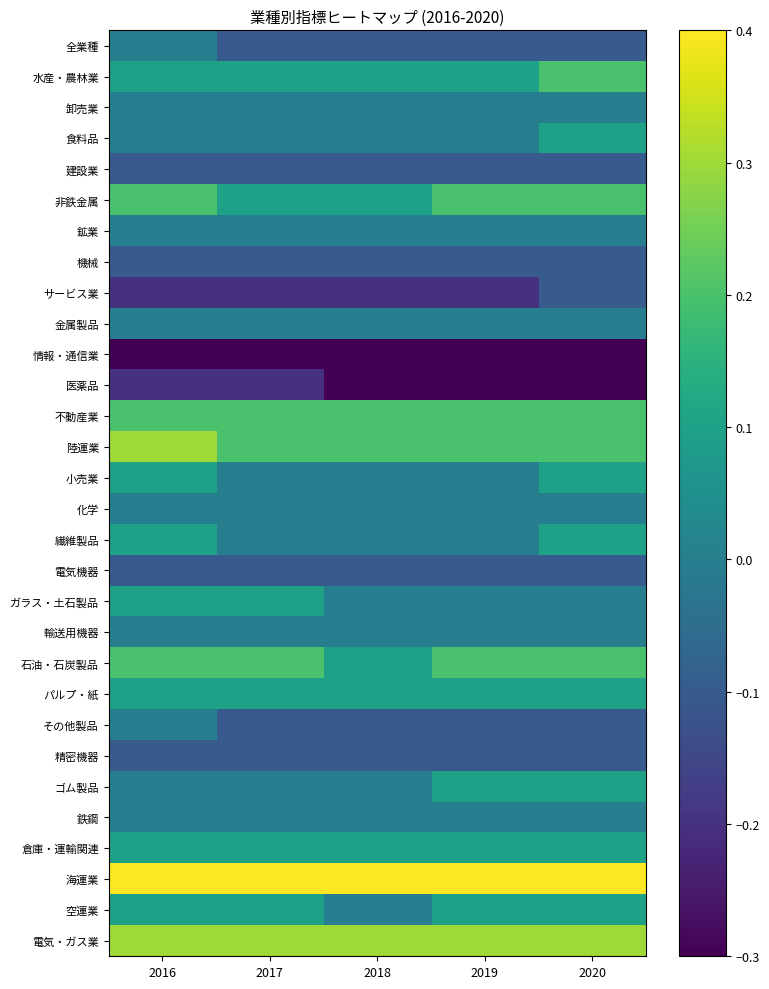

Reading left to right, what are all the values shown in this chart?

全業種: 2016=-0.0	2017=-0.1	2018=-0.1	2019=-0.1	2020=-0.1
水産・農林業: 2016=0.1	2017=0.1	2018=0.1	2019=0.1	2020=0.2
卸売業: 2016=-0.0	2017=-0.0	2018=-0.0	2019=-0.0	2020=-0.0
食料品: 2016=0.0	2017=0.0	2018=0.0	2019=0.0	2020=0.1
建設業: 2016=-0.1	2017=-0.1	2018=-0.1	2019=-0.1	2020=-0.1
非鉄金属: 2016=0.2	2017=0.1	2018=0.1	2019=0.2	2020=0.2
鉱業: 2016=-0.0	2017=0.0	2018=-0.0	2019=-0.0	2020=-0.0
機械: 2016=-0.1	2017=-0.1	2018=-0.1	2019=-0.1	2020=-0.1
サービス業: 2016=-0.2	2017=-0.2	2018=-0.2	2019=-0.2	2020=-0.1
金属製品: 2016=-0.0	2017=-0.0	2018=-0.0	2019=-0.0	2020=-0.0
情報・通信業: 2016=-0.3	2017=-0.3	2018=-0.3	2019=-0.3	2020=-0.3
医薬品: 2016=-0.2	2017=-0.2	2018=-0.3	2019=-0.3	2020=-0.3
不動産業: 2016=0.2	2017=0.2	2018=0.2	2019=0.2	2020=0.2
陸運業: 2016=0.3	2017=0.2	2018=0.2	2019=0.2	2020=0.2
小売業: 2016=0.1	2017=0.0	2018=0.0	2019=0.0	2020=0.1
化学: 2016=-0.0	2017=-0.0	2018=-0.0	2019=-0.0	2020=-0.0
繊維製品: 2016=0.1	2017=0.0	2018=0.0	2019=0.0	2020=0.1
電気機器: 2016=-0.1	2017=-0.1	2018=-0.1	2019=-0.1	2020=-0.1
ガラス・土石製品: 2016=0.1	2017=0.1	2018=0.0	2019=0.0	2020=0.0
輸送用機器: 2016=0.0	2017=0.0	2018=0.0	2019=0.0	2020=0.0
石油・石炭製品: 2016=0.2	2017=0.2	2018=0.1	2019=0.2	2020=0.2
パルプ・紙: 2016=0.1	2017=0.1	2018=0.1	2019=0.1	2020=0.1
その他製品: 2016=-0.0	2017=-0.1	2018=-0.1	2019=-0.1	2020=-0.1
精密機器: 2016=-0.1	2017=-0.1	2018=-0.1	2019=-0.1	2020=-0.1
ゴム製品: 2016=0.0	2017=0.0	2018=0.0	2019=0.1	2020=0.1
鉄鋼: 2016=0.0	2017=0.0	2018=0.0	2019=0.0	2020=0.0
倉庫・運輸関連: 2016=0.1	2017=0.1	2018=0.1	2019=0.1	2020=0.1
海運業: 2016=0.4	2017=0.4	2018=0.4	2019=0.4	2020=0.4
空運業: 2016=0.1	2017=0.1	2018=0.0	2019=0.1	2020=0.1
電気・ガス業: 2016=0.3	2017=0.3	2018=0.3	2019=0.3	2020=0.3